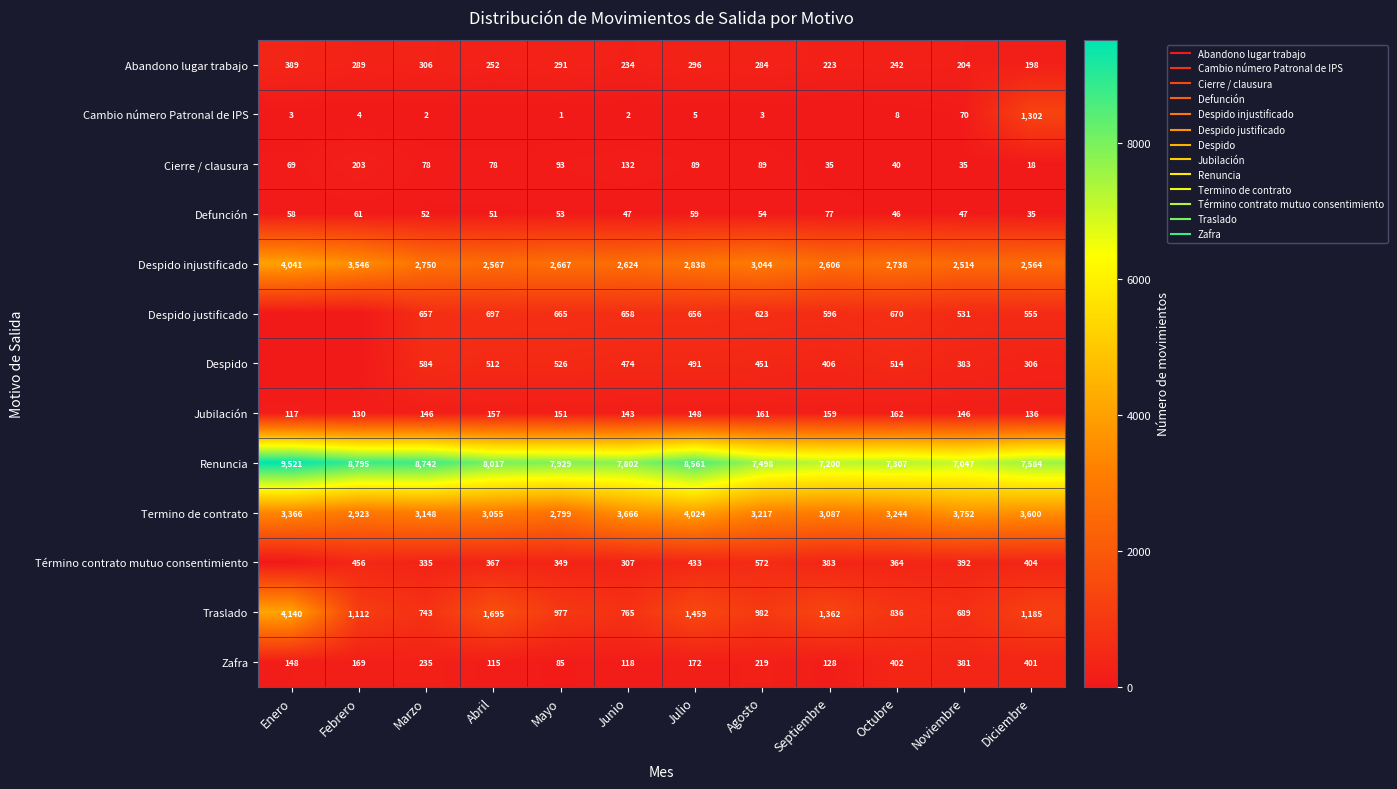

How many data points does each series have?

12